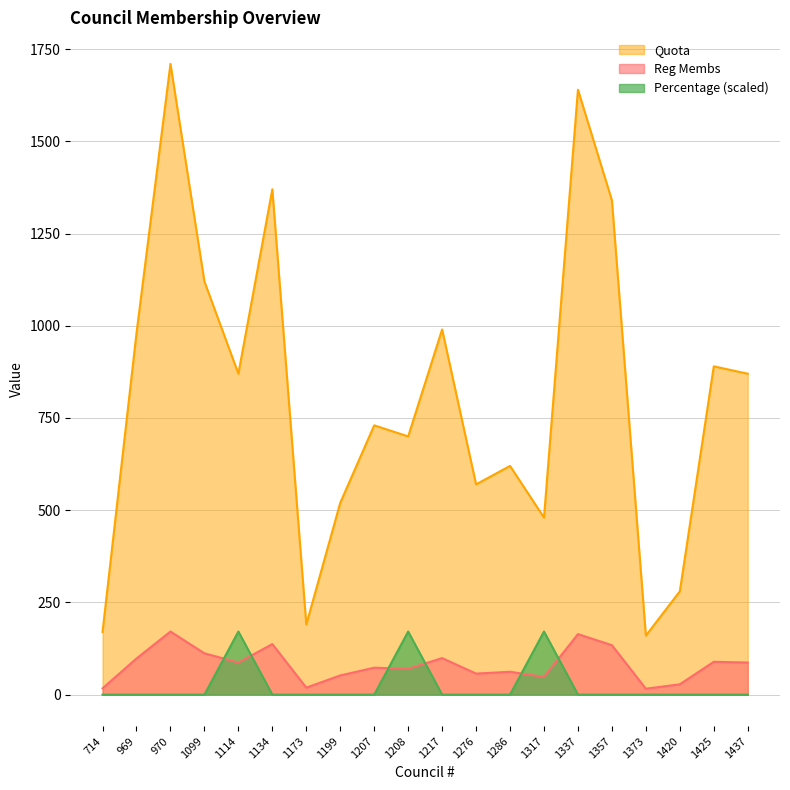

Reading left to right, extract all data points from this chart.

Reg Membs: 170	980	1710	1120	870	1370	190	520	730	700	990	570	620	480	1640	1340	160	280	890	870
Quota: 17	98	171	112	87	137	19	52	73	70	99	57	62	48	164	134	16	28	89	87
Percentage: 0	0	0	0	171	0	0	0	0	171	0	0	0	171	0	0	0	0	0	0